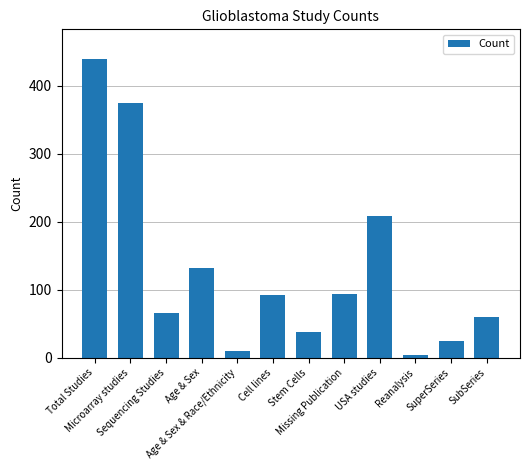

What is the maximum value shown in the chart?

439